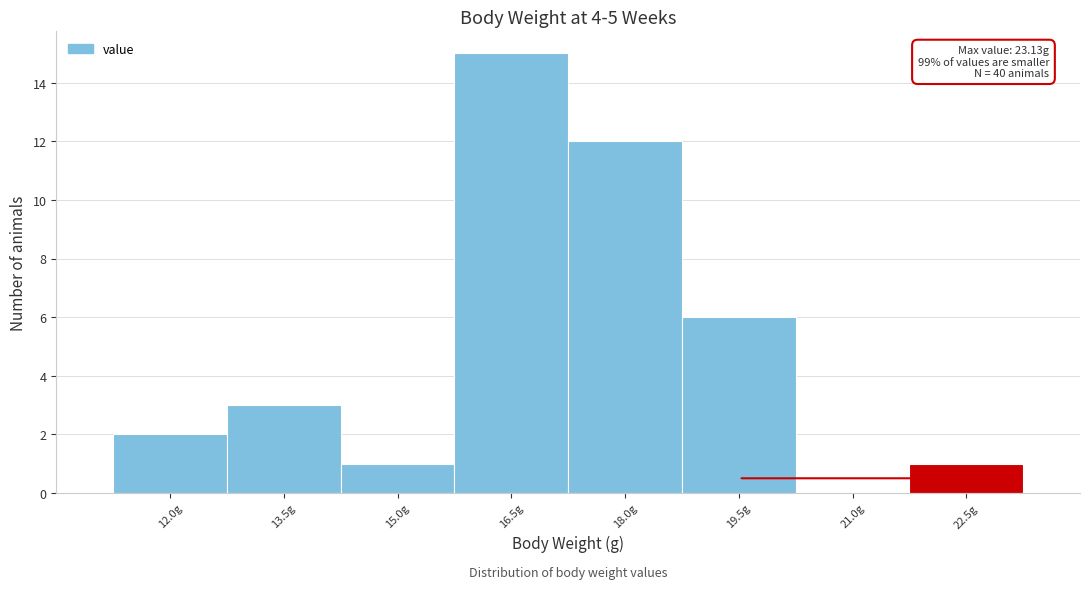

Reading left to right, what are all the values shown in this chart?

12.0g=2	13.5g=3	15.0g=1	16.5g=15	18.0g=12	19.5g=6	21.0g=0	22.5g=1